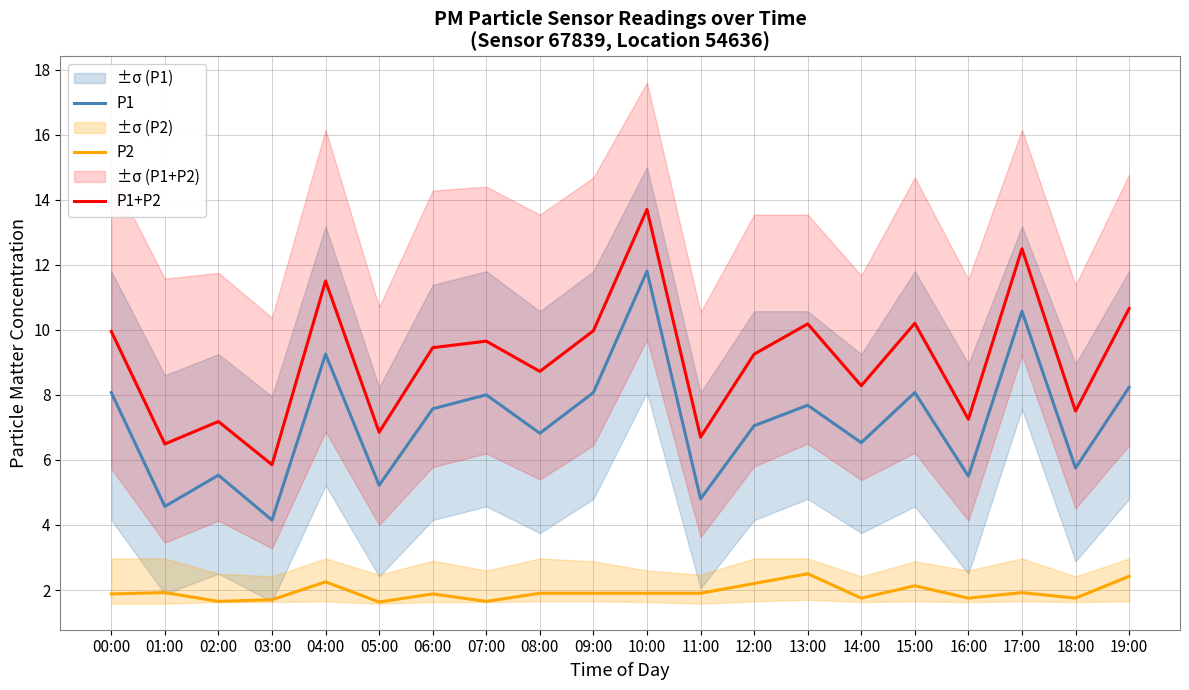

Between 06:00 and 15:00, which series saw the biggest shift?

P1+P2